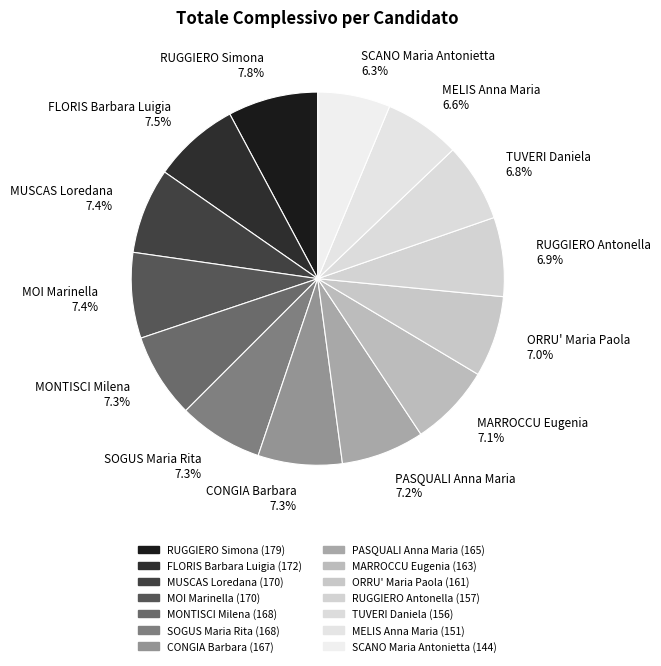

What is the ratio of the value at CONGIA Barbara 7.3% to the value at RUGGIERO Simona 7.8%?

0.9